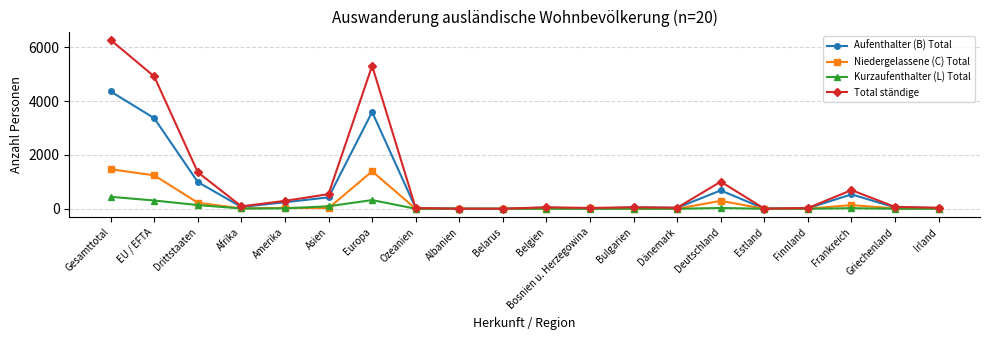

True or false: Kurzaufenthalter (L) Total has more than 0 points higher than both neighbors.

True